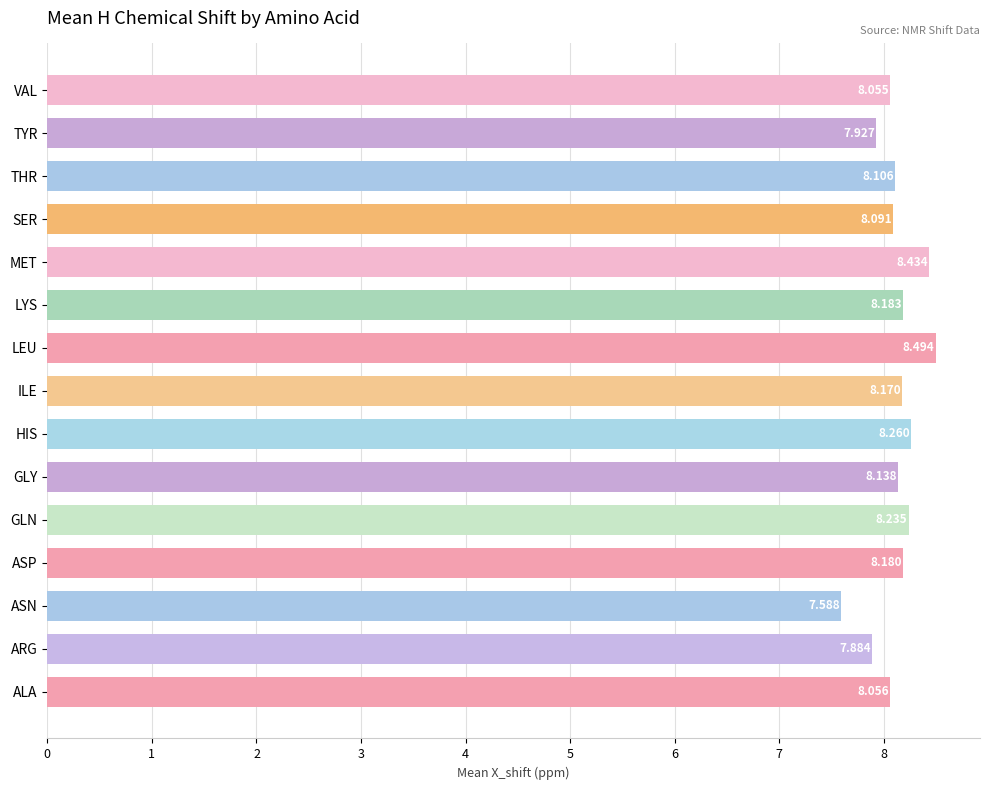

Between THR and MET, which is larger?

MET